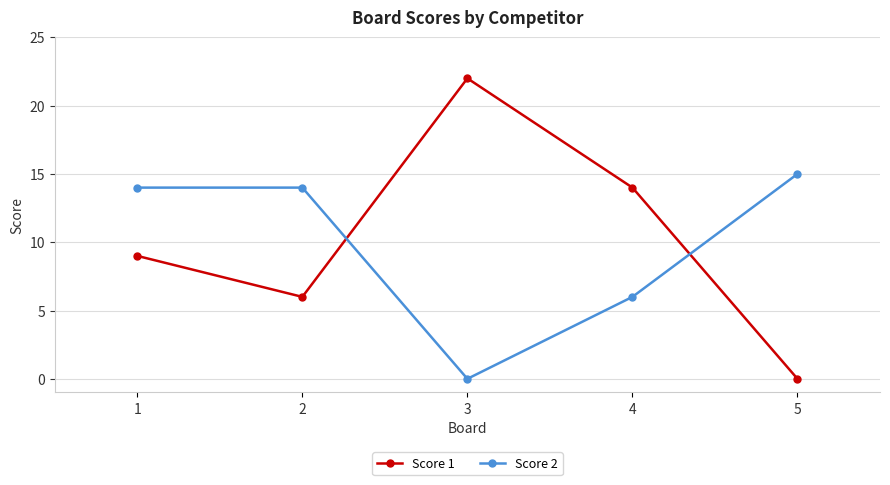

What value does the Score 1 series have at 4?

14